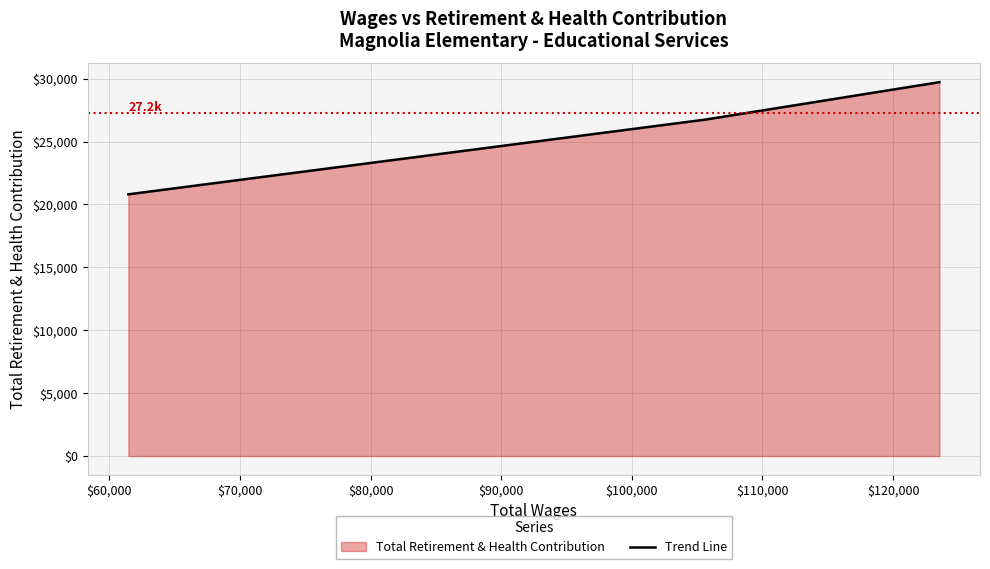

What is the difference between the maximum and minimum values?

8920